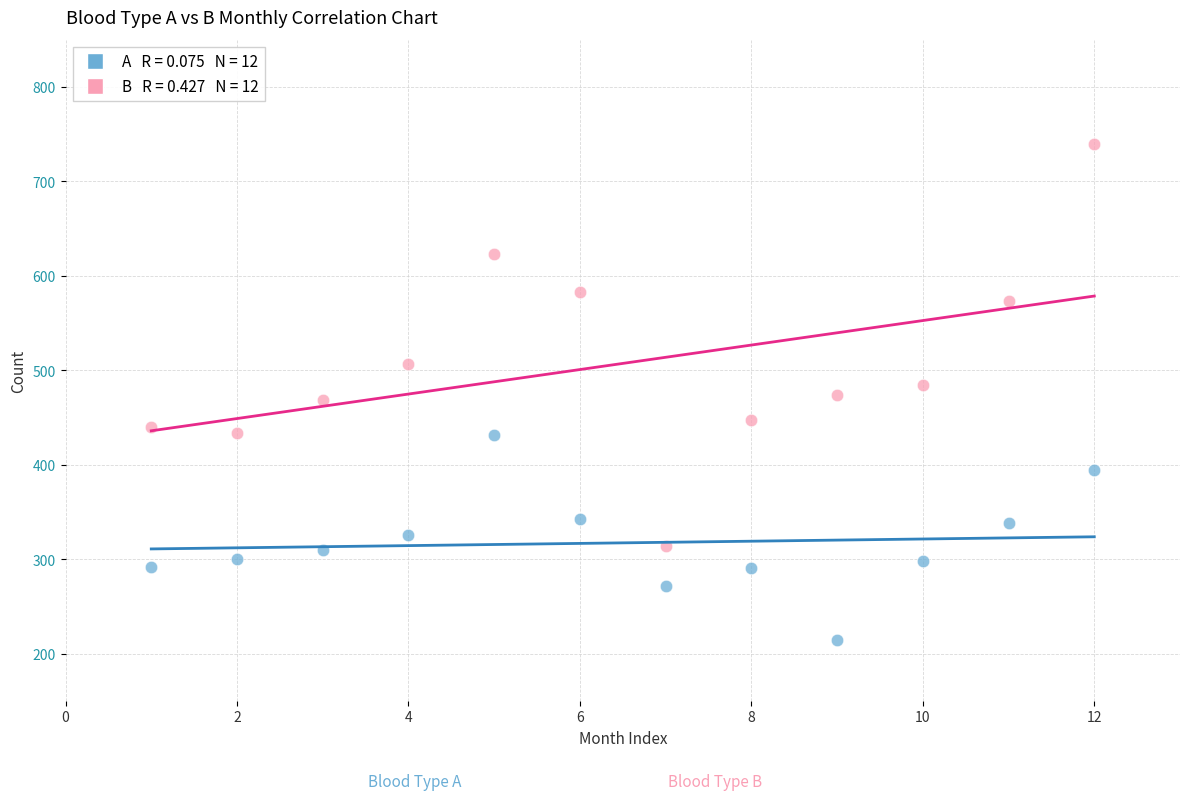

Across all data points, what is the range of Y values (max minus min)?

526